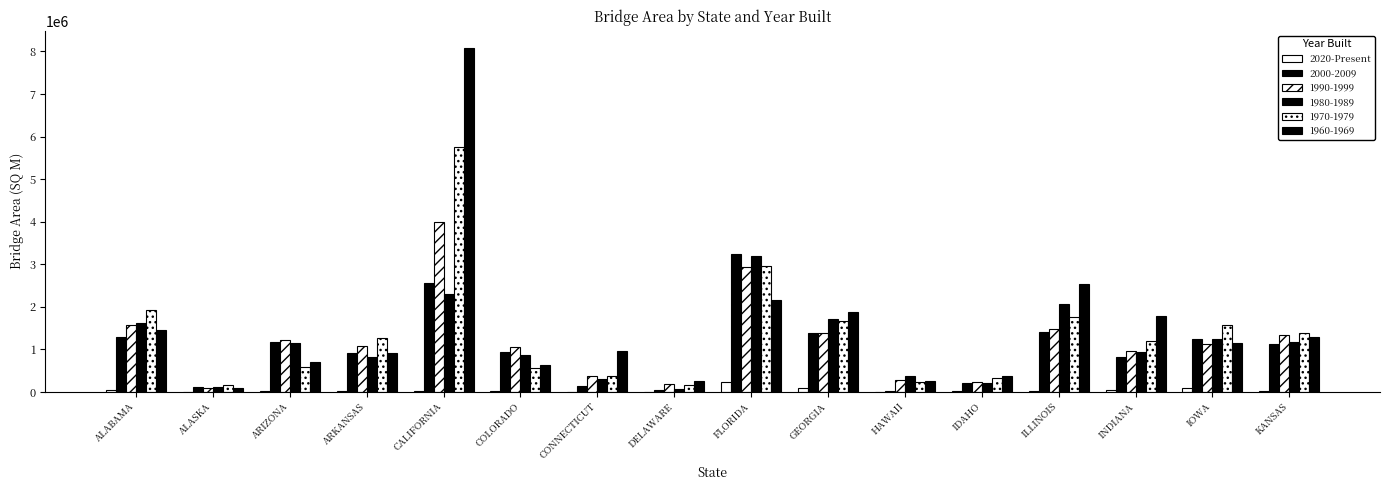

Does the chart contain stacked bars?

No